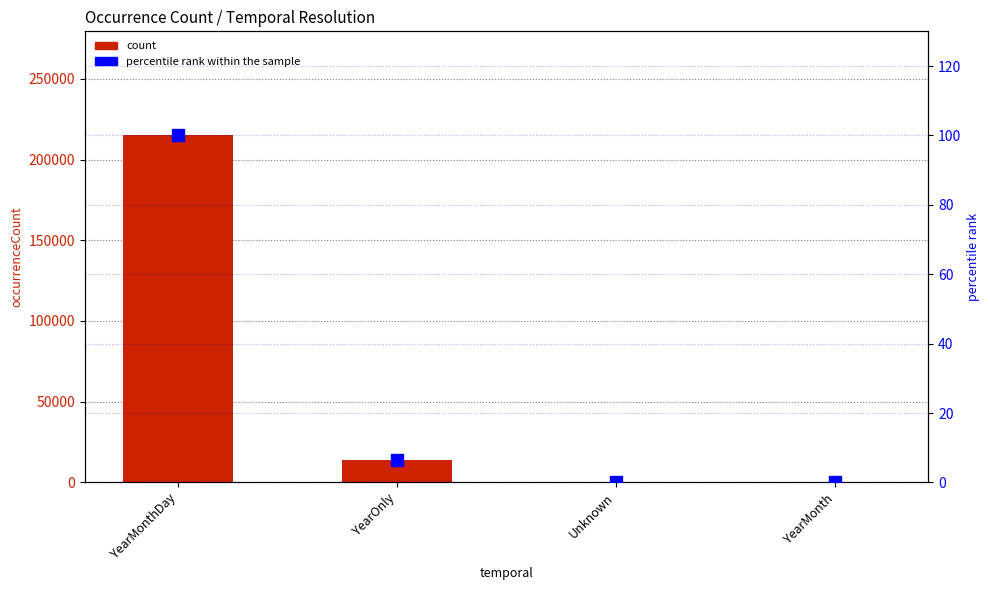

Reading right to left, what are all the values shown in this chart?

count: 100.0	546.0	13634.0	214945.0
percentile rank within the sample: 0.0	0.3	6.3	100.0